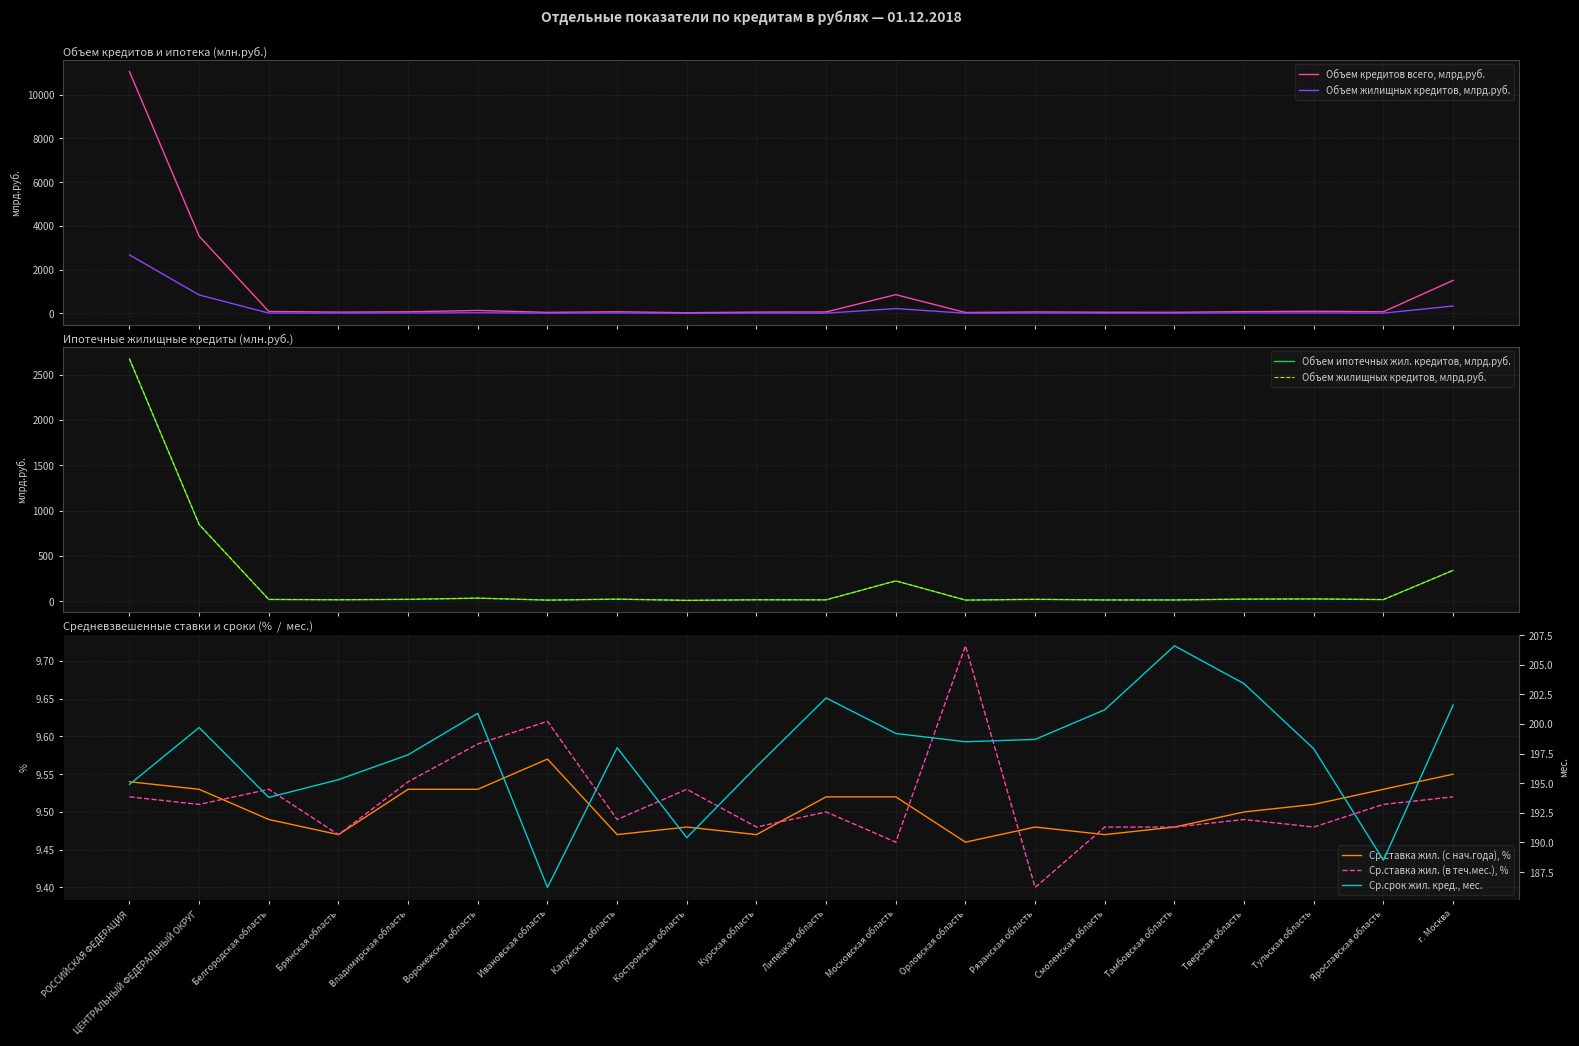

What is the difference between the maximum and minimum values in the Ср.ставка жил. (с нач.года), % series?

0.1